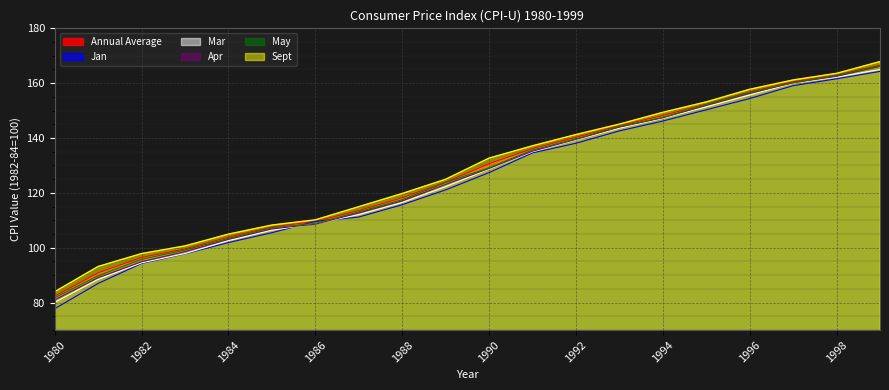

Rank the series at 1996 from highest to lowest value.

Sept, Annual Average, May, Apr, Mar, Jan